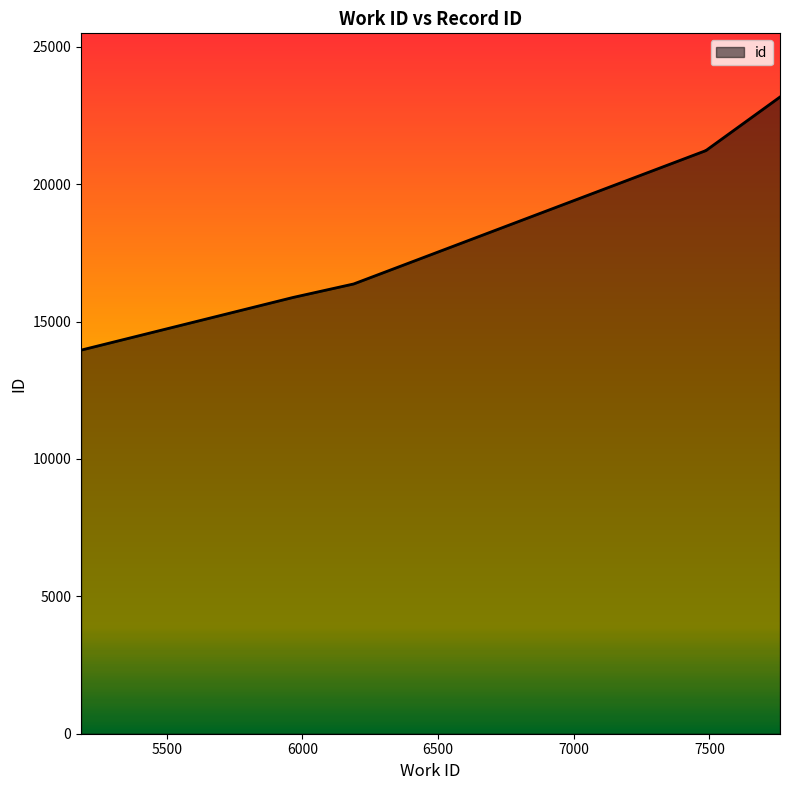

Between 7487 and 5965, which is larger?

7487